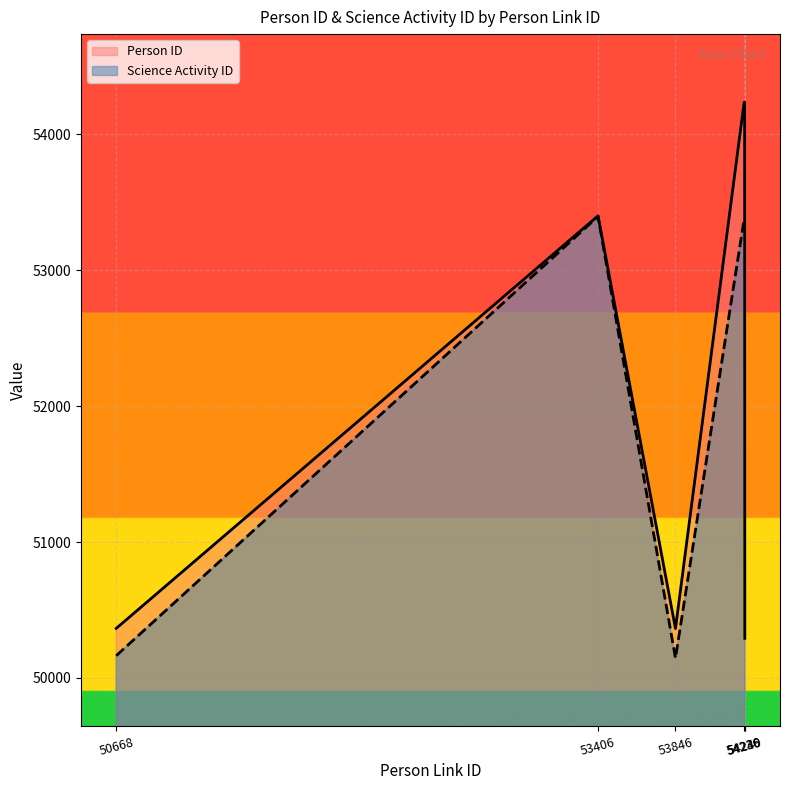

What is the difference between the Science Activity ID values at 53406 and 54239?

20